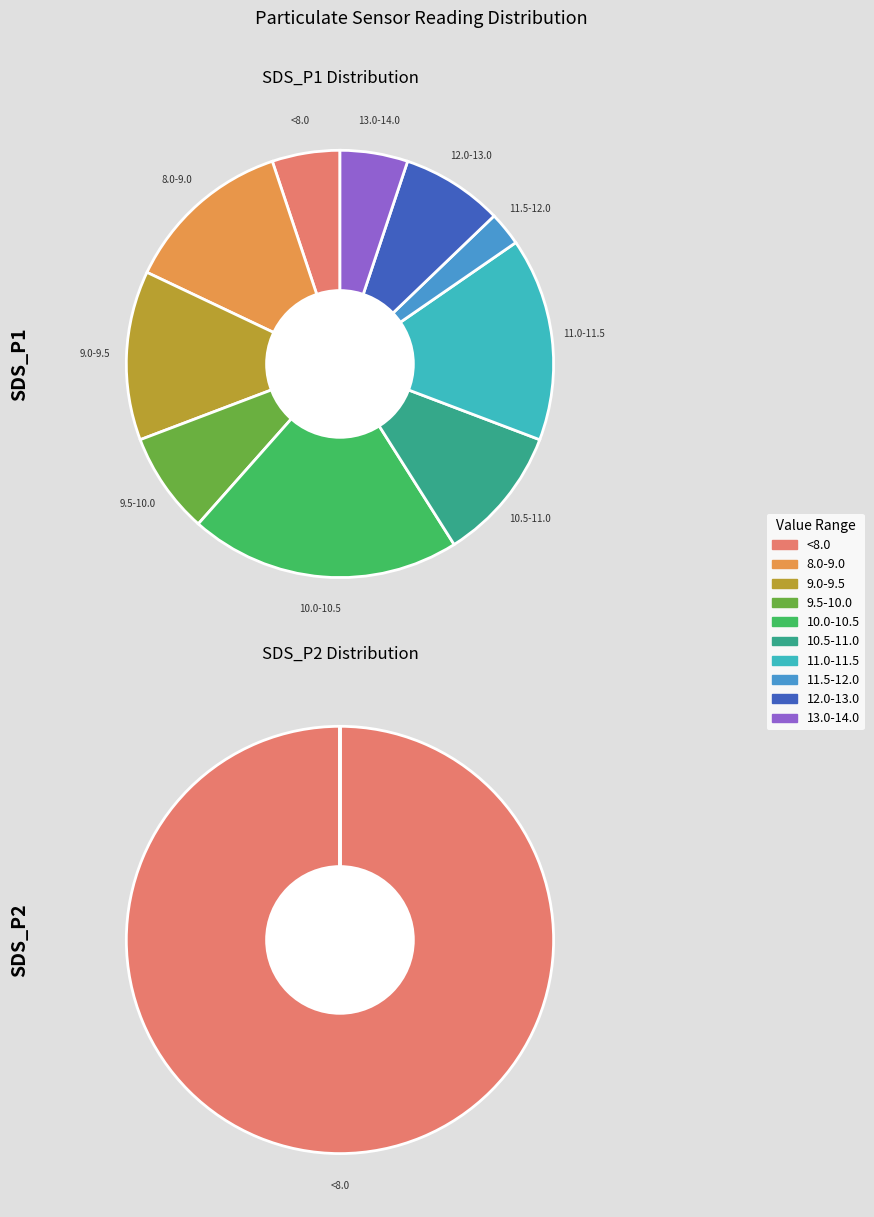

True or false: 15 accounts for 1% of the total.

False